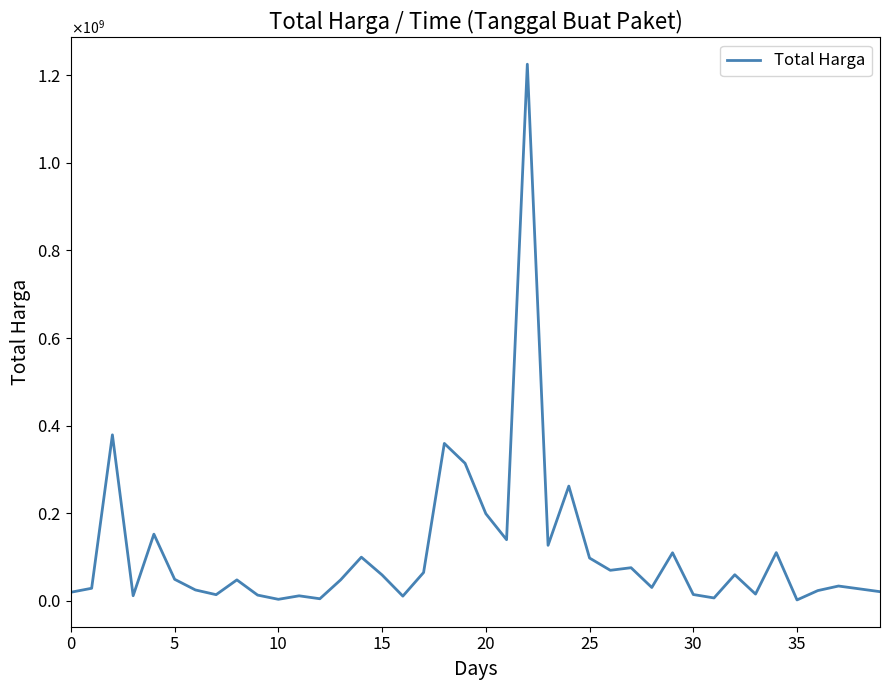

What is the minimum value shown in the chart?

2395750